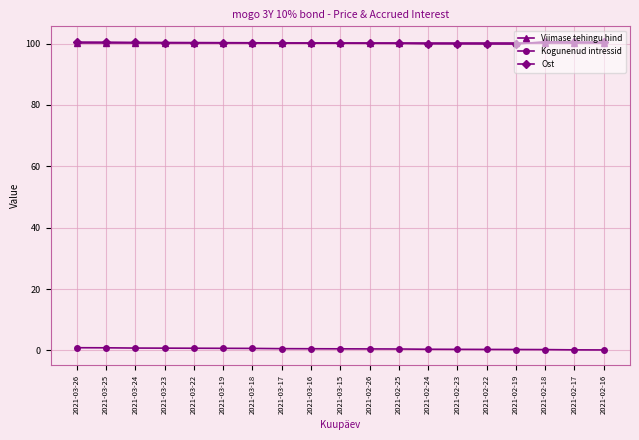

What is the label of the 2nd point from the right?

2021-02-17